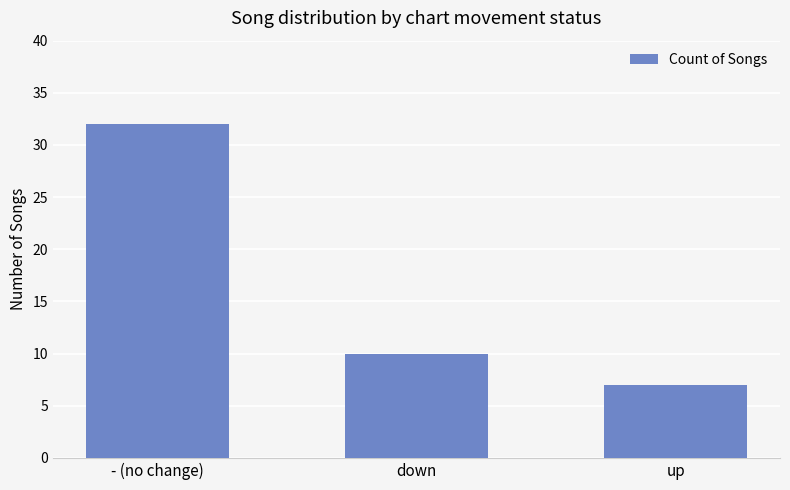

The chart shows a value of 32 at - (no change). True or false?

True